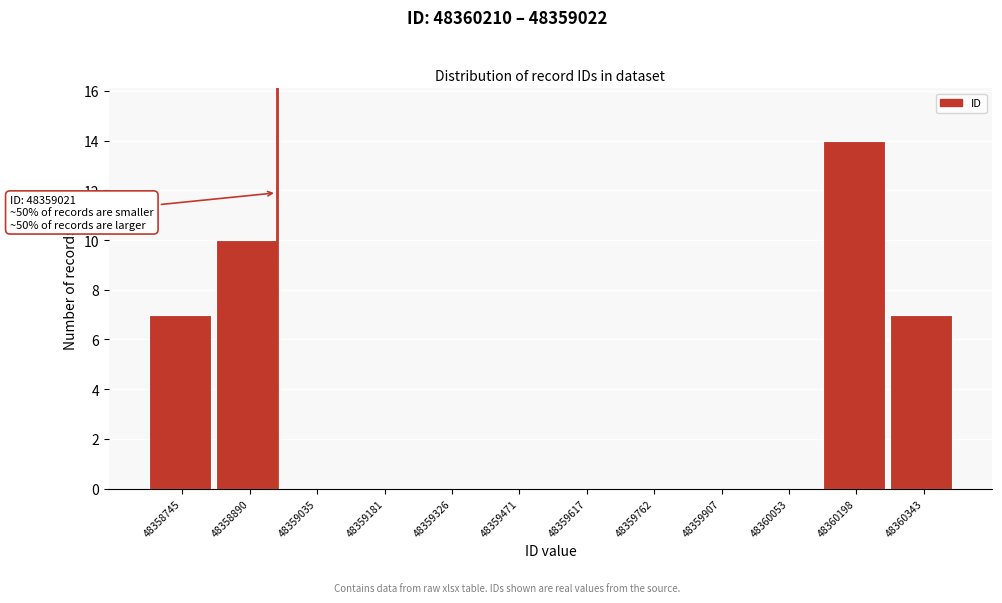

Reading right to left, transcribe all the data shown in this chart.

48360343=7	48360198=14	48360053=0	48359907=0	48359762=0	48359617=0	48359471=0	48359326=0	48359181=0	48359035=0	48358890=10	48358745=7